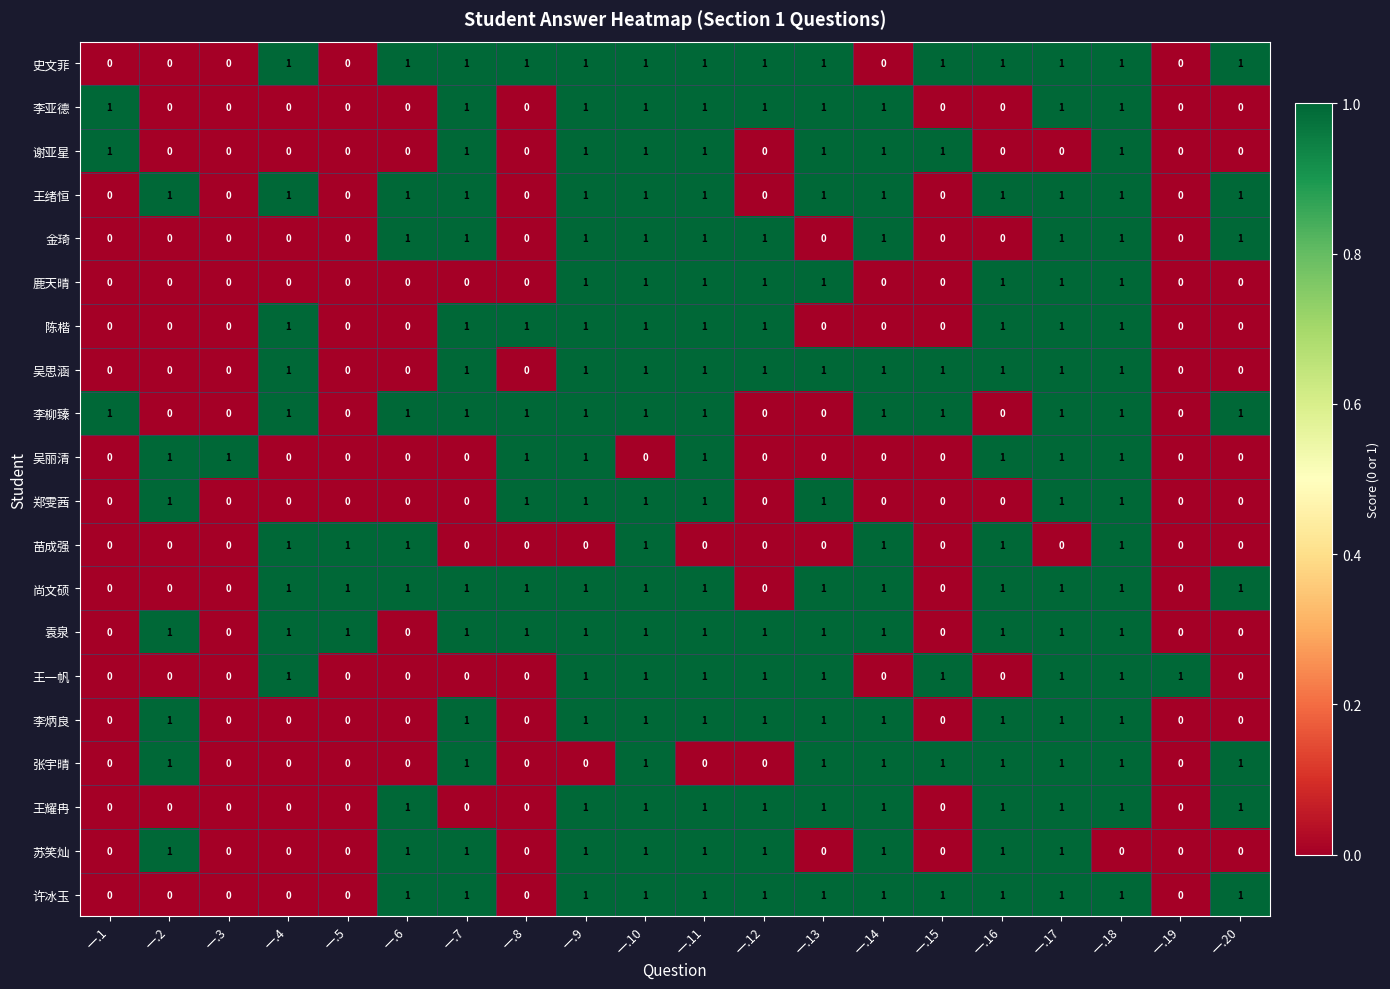

Is the value of 鹿天晴 at 一.1 greater than the value of 尚文硕 at 一.13?

No